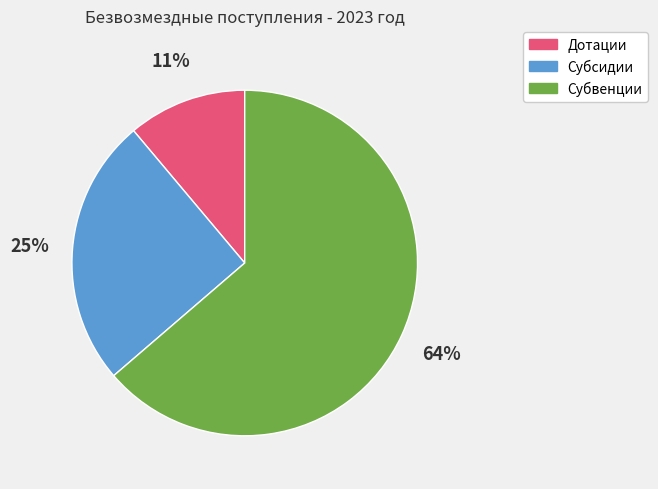

Rank the categories by value from lowest to highest.

Дотации, Субсидии, Субвенции